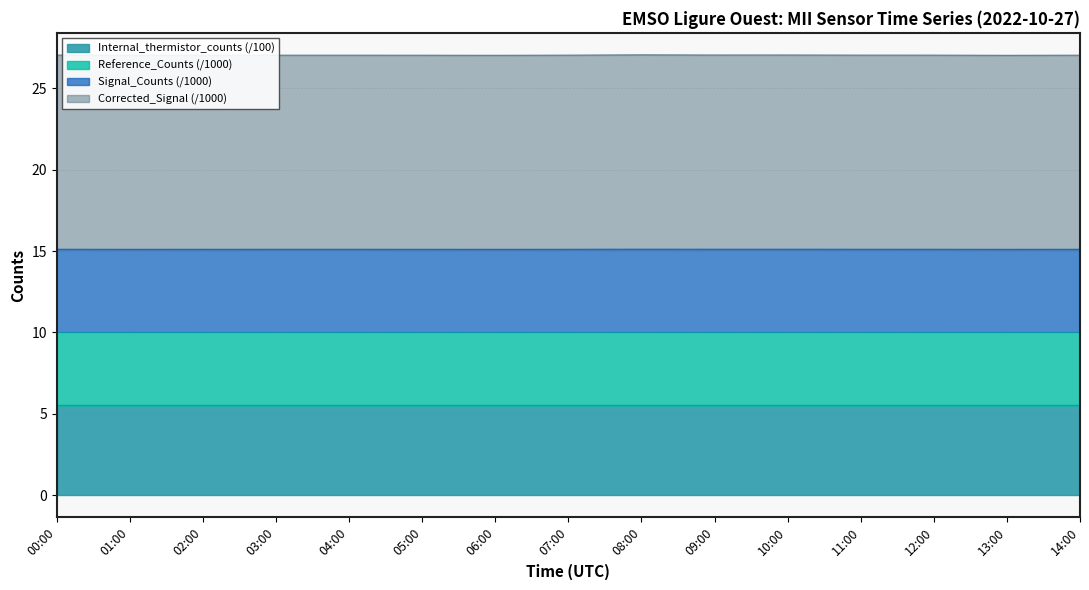

What is the average value of the Reference_Counts series?

10.0